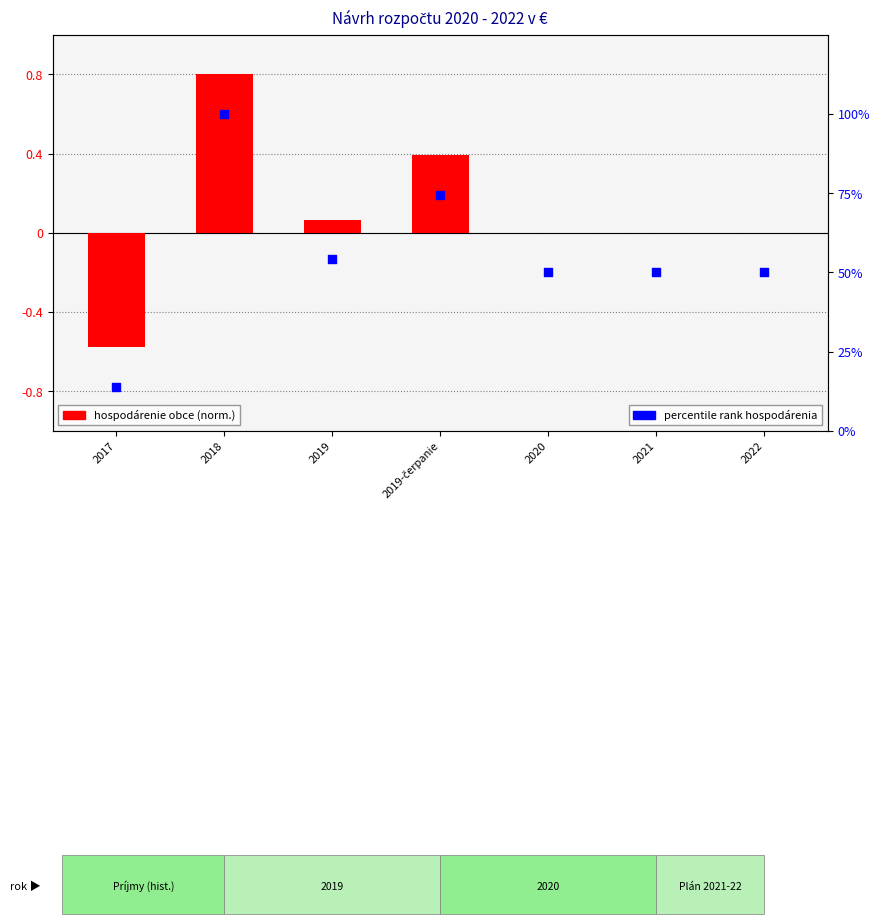

Which series has the largest total across all categories?

percentile rank